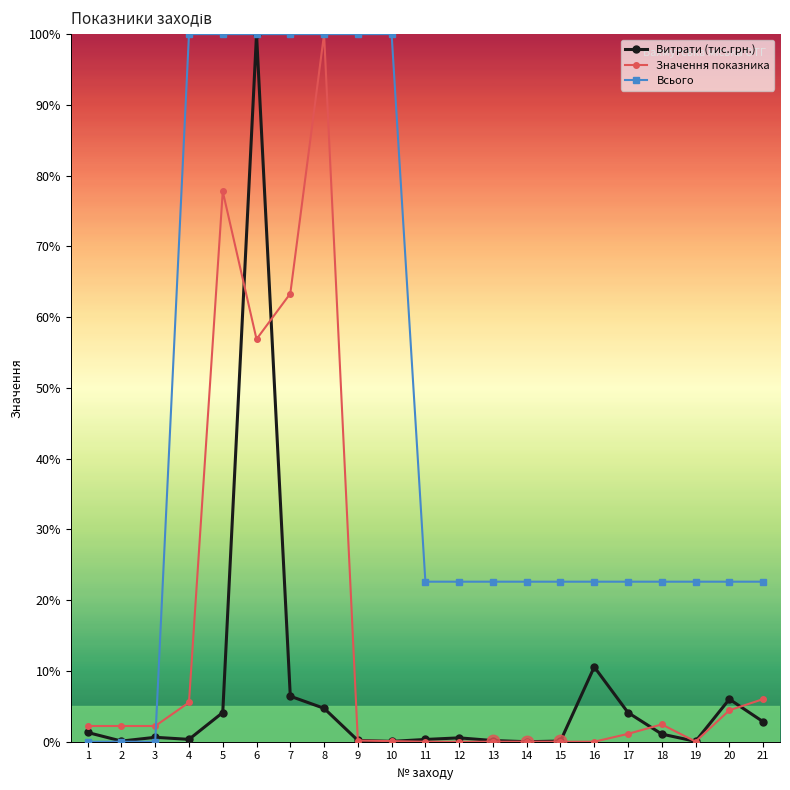

Reading left to right, what are all the values shown in this chart?

Витрати (тис.грн.): 1.3	0.1	0.6	0.3	4.1	100.0	6.4	4.7	0.2	0.0	0.3	0.5	0.2	0.0	0.1	10.6	4.1	1.1	0.1	6.0	2.8
Значення показника: 2.2	2.2	2.2	5.6	77.8	56.9	63.3	100.0	0.2	0.1	0.0	0.0	0.0	0.0	0.0	0.0	1.1	2.4	0.0	4.4	6.0
Всього: 0.0	0.0	0.0	100.0	100.0	100.0	100.0	100.0	100.0	100.0	22.6	22.6	22.6	22.6	22.6	22.6	22.6	22.6	22.6	22.6	22.6